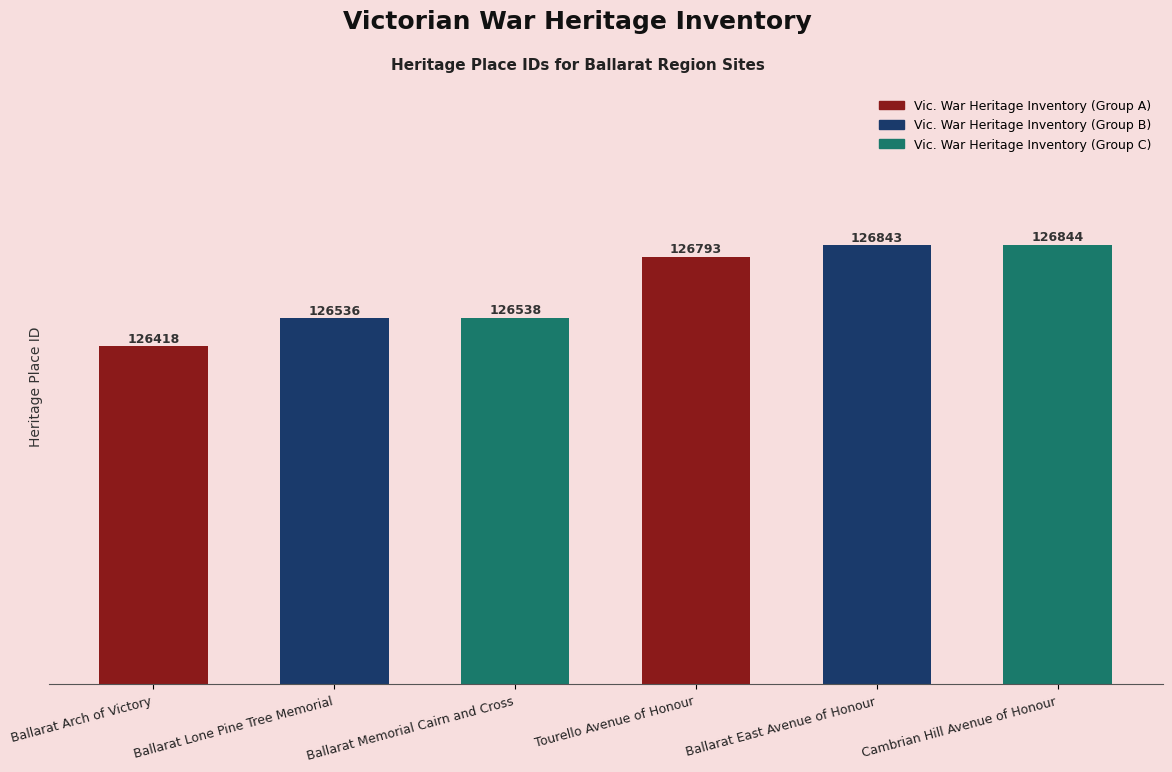

Rank the categories by value from highest to lowest.

Cambrian Hill Avenue of Honour, Ballarat East Avenue of Honour, Tourello Avenue of Honour, Ballarat Memorial Cairn and Cross, Ballarat Lone Pine Tree Memorial, Ballarat Arch of Victory